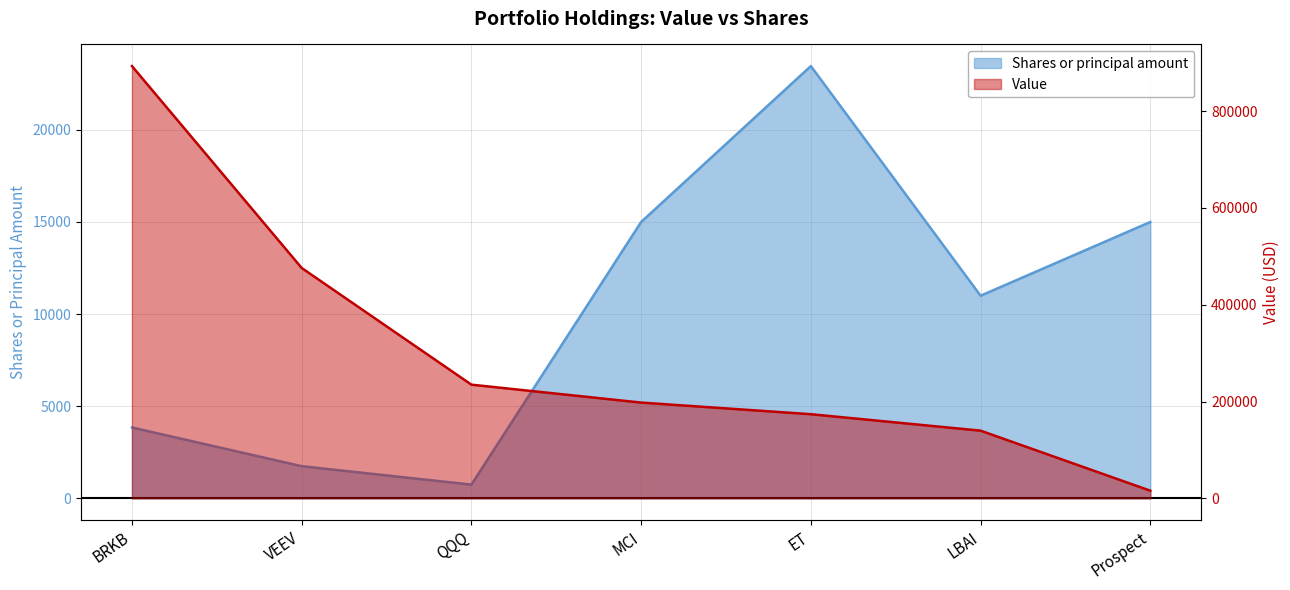

What is the lowest value of the Value series?

16000